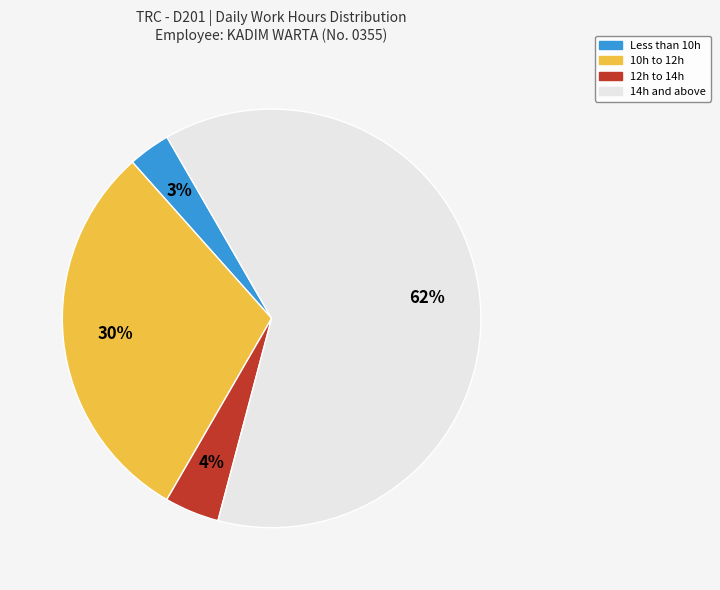

Does any single category account for the majority?

Yes